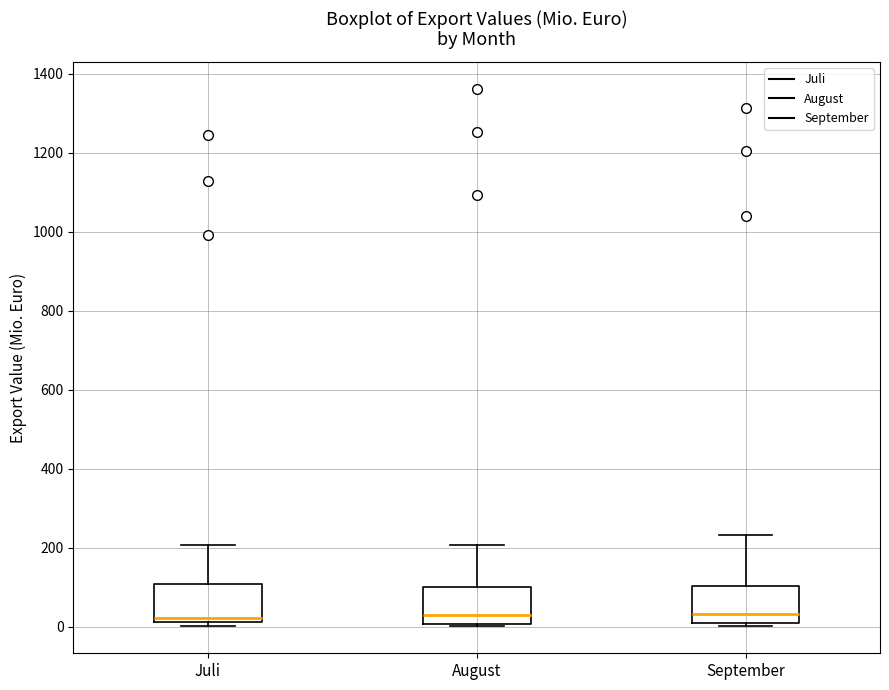

Reading left to right, transcribe this box plot: for each box, give where its median line is, the range the box spans, and where its two whiskers end, as read against the y-axis. The values are not printed on the chart, so give them approximately, as read against the axis.

Juli: median 20 (just above the box's lower edge), box 20 to 100, whiskers 0 to 200
August: median 40, box 0 to 100, whiskers 0 (just below the box's lower edge) to 200
September: median 40, box 20 to 100, whiskers 0 to 240